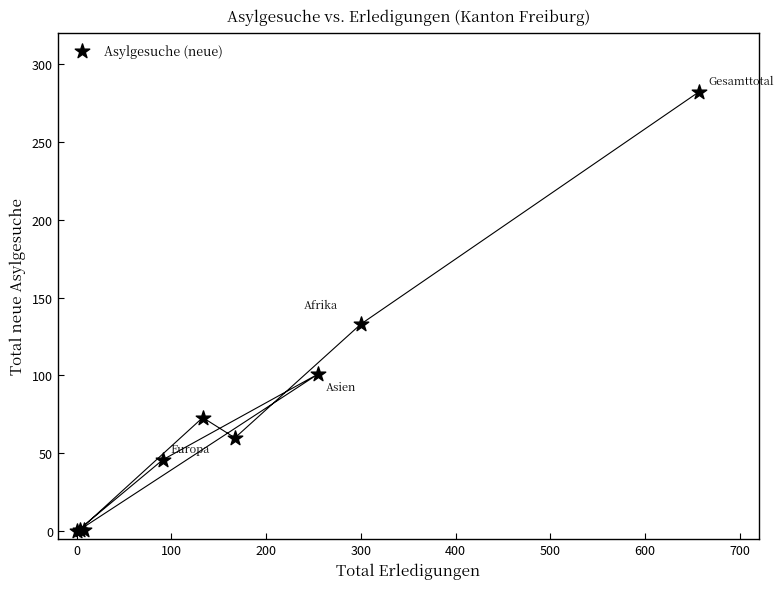

What Y value in the scatter plot is closest to 141?

133